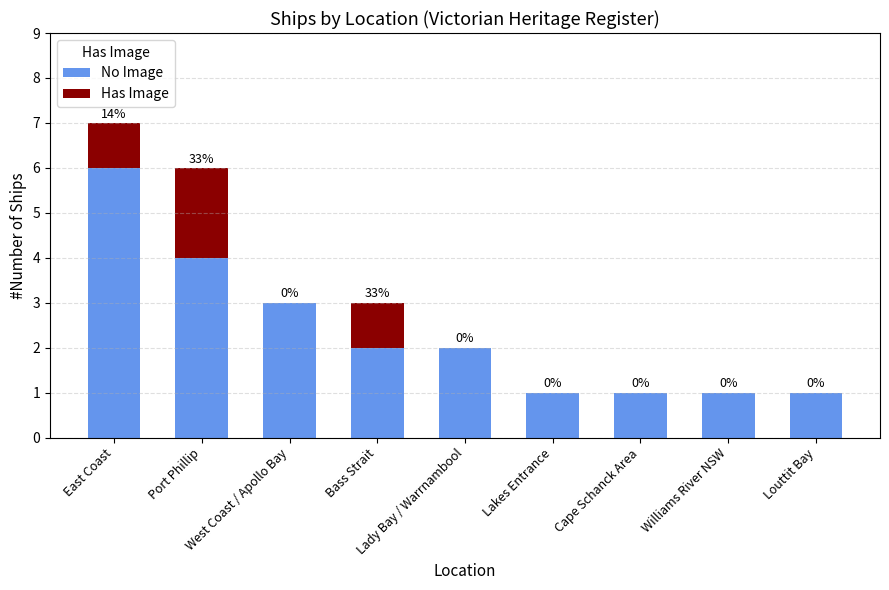

What is the highest value of the No Image series?

6